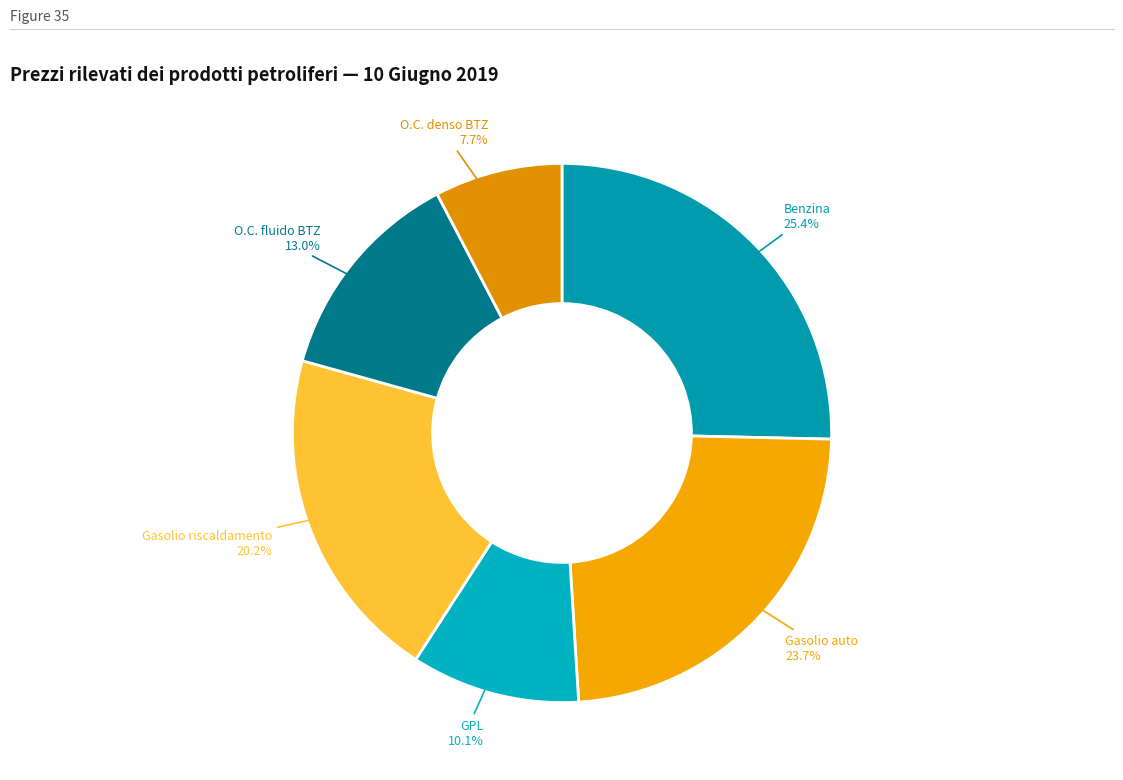

Count the number of slices in the pie.

6